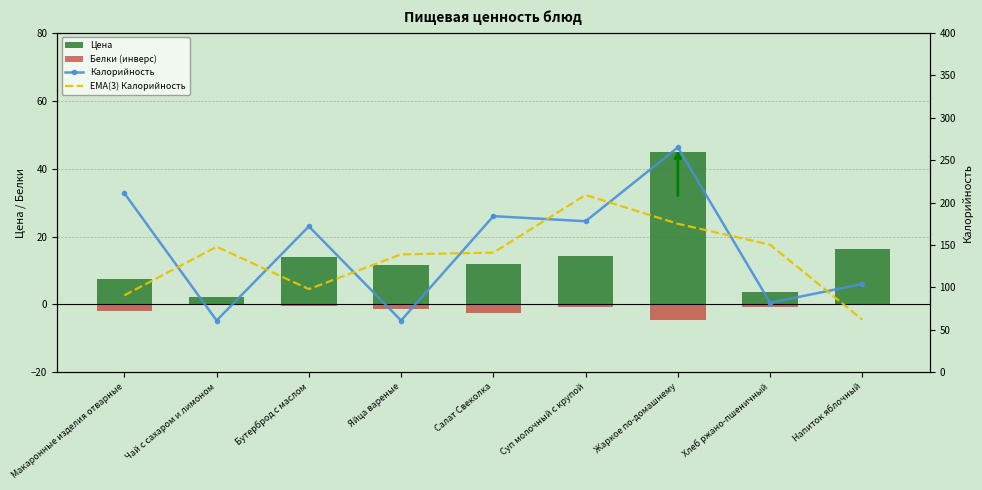

Reading left to right, list all the values displayed in this chart.

Цена: Макаронные изделия отварные=7.5	Чай с сахаром и лимоном=2.2	Бутерброд с маслом=13.8	Яйца вареные=11.7	Салат Свеколка=12.0	Суп молочный с крупой=14.4	Жаркое по-домашнему=45.0	Хлеб ржано-пшеничный=3.7	Напиток яблочный=16.3
Белки (инверс): Макаронные изделия отварные=-1.8	Чай с сахаром и лимоном=0.0	Бутерброд с маслом=-0.6	Яйца вареные=-1.5	Салат Свеколка=-2.4	Суп молочный с крупой=-0.9	Жаркое по-домашнему=-4.5	Хлеб ржано-пшеничный=-0.8	Напиток яблочный=0.0
Калорийность: Макаронные изделия отварные=211.0	Чай с сахаром и лимоном=61.0	Бутерброд с маслом=172.0	Яйца вареные=61.0	Салат Свеколка=184.0	Суп молочный с крупой=178.0	Жаркое по-домашнему=265.0	Хлеб ржано-пшеничный=82.0	Напиток яблочный=104.0
EMA(3) Калорийность: Макаронные изделия отварные=90.7	Чай с сахаром и лимоном=148.0	Бутерброд с маслом=98.0	Яйца вареные=139.0	Салат Свеколка=141.0	Суп молочный с крупой=209.0	Жаркое по-домашнему=175.0	Хлеб ржано-пшеничный=150.3	Напиток яблочный=62.0